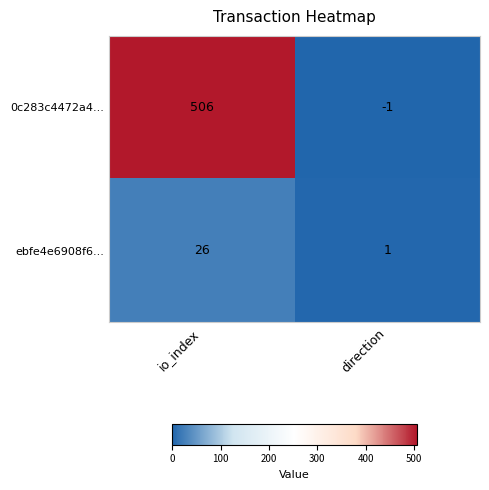

The ebfe4e6908f6... series shows 1 at direction. True or false?

True